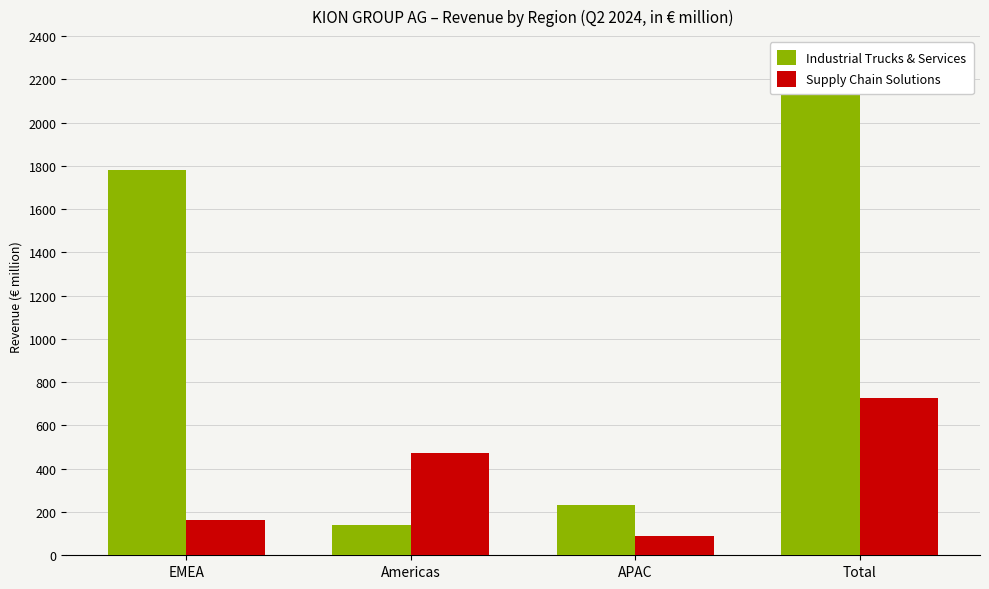

Which series has the widest spread of values?

Industrial Trucks & Services